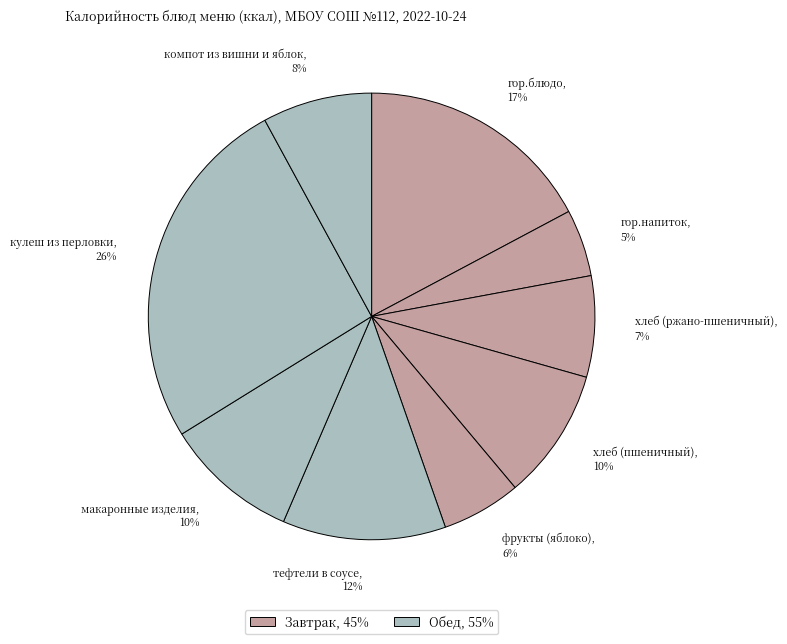

How many segments does this pie chart have?

9